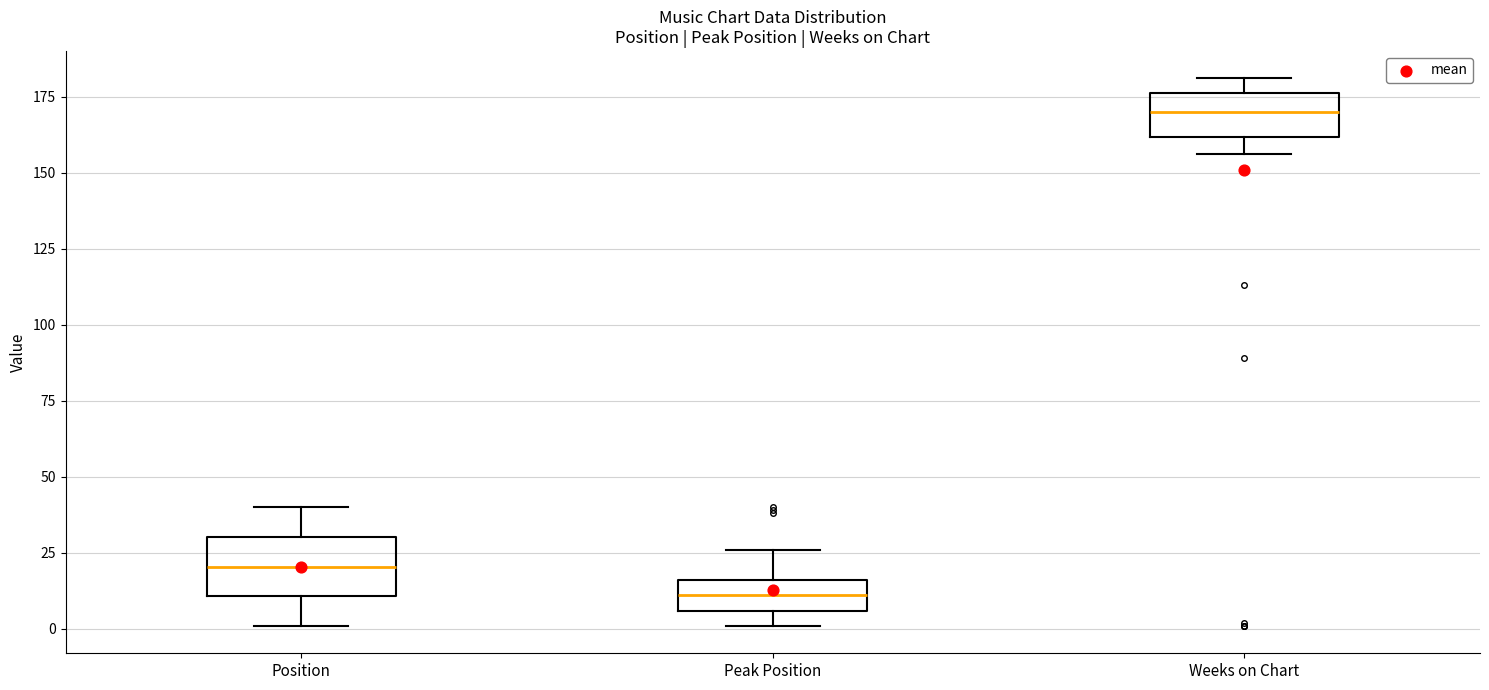

Reading left to right, read every box against the y-axis: the position of its median line, the range the box covers, and the ends of its whiskers. The values are not printed on the chart, so give them approximately, as read against the axis.

Position: median 20, box 10 to 30, whiskers 0 to 40
Peak Position: median 10, box 5 to 15, whiskers 0 to 25
Weeks on Chart: median 170, box 160 to 175, whiskers 155 to 180